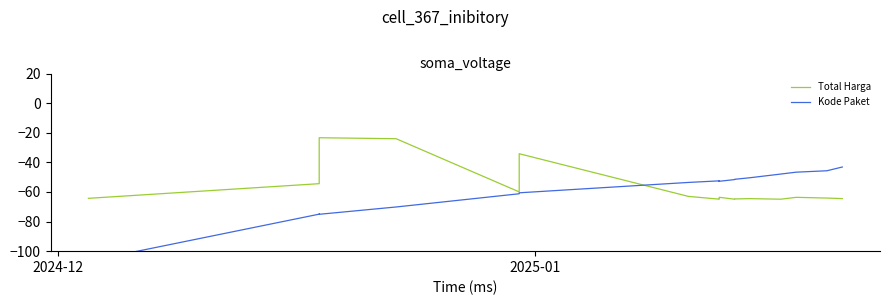

What is the difference between the maximum and minimum values in the Kode Paket series?

63.6